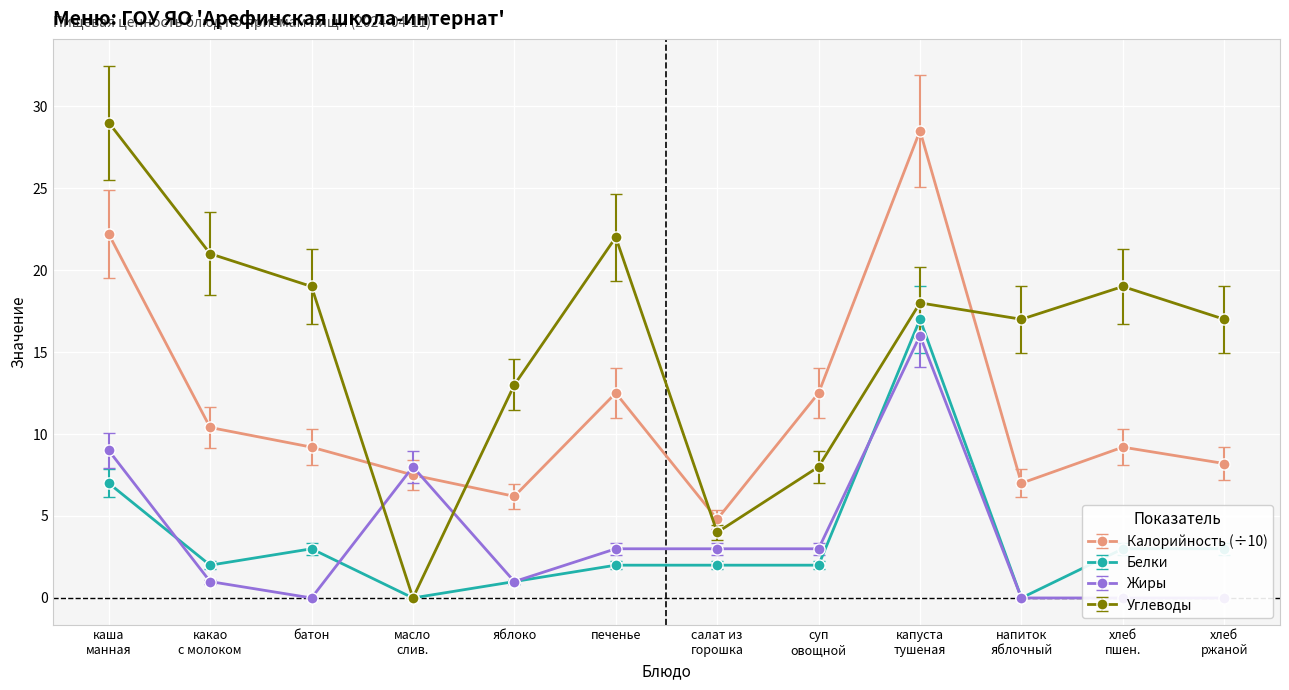

What is the greatest value displayed?

29.0